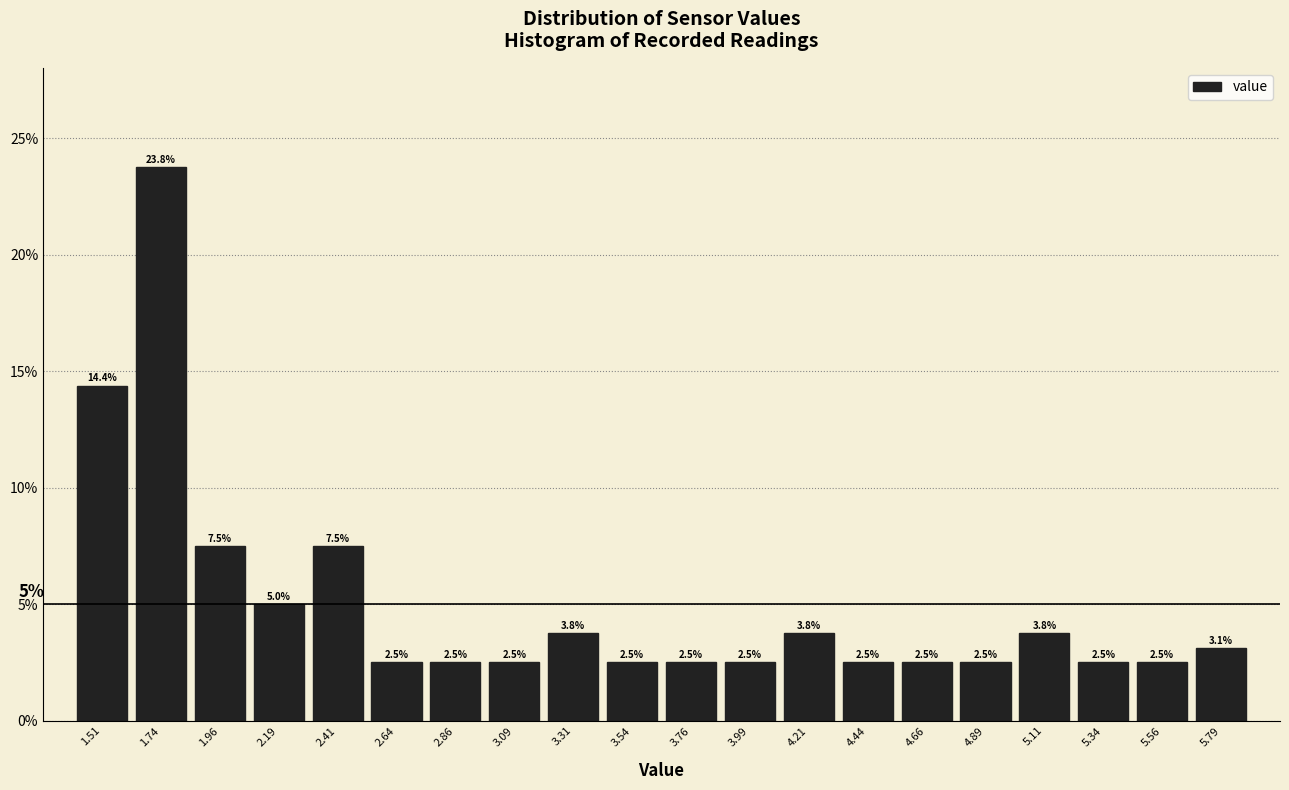

How tall is the bar that spans 3.425 to 3.650 on the x-axis? The bar edges are not printed on the chart, so give them approximately, as read against the axis.

2.5